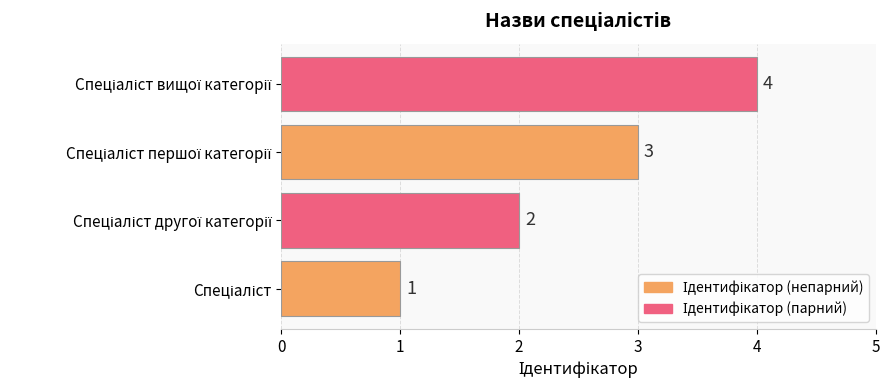

How many data points does each series have?

4